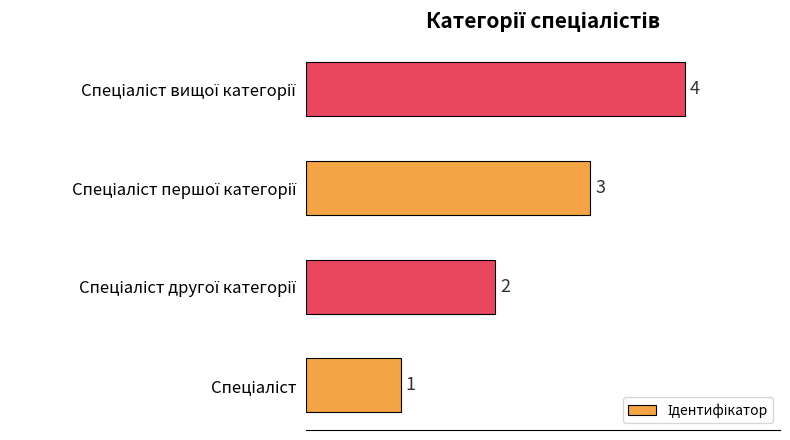

How many values are between 2 and 4?

3